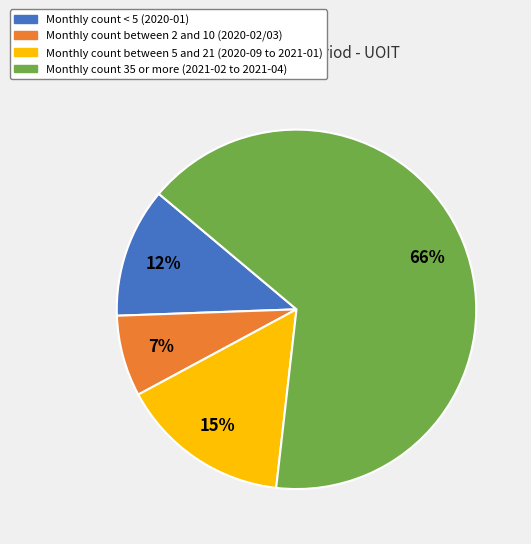

Is there any slice that represents more than half of the pie?

Yes